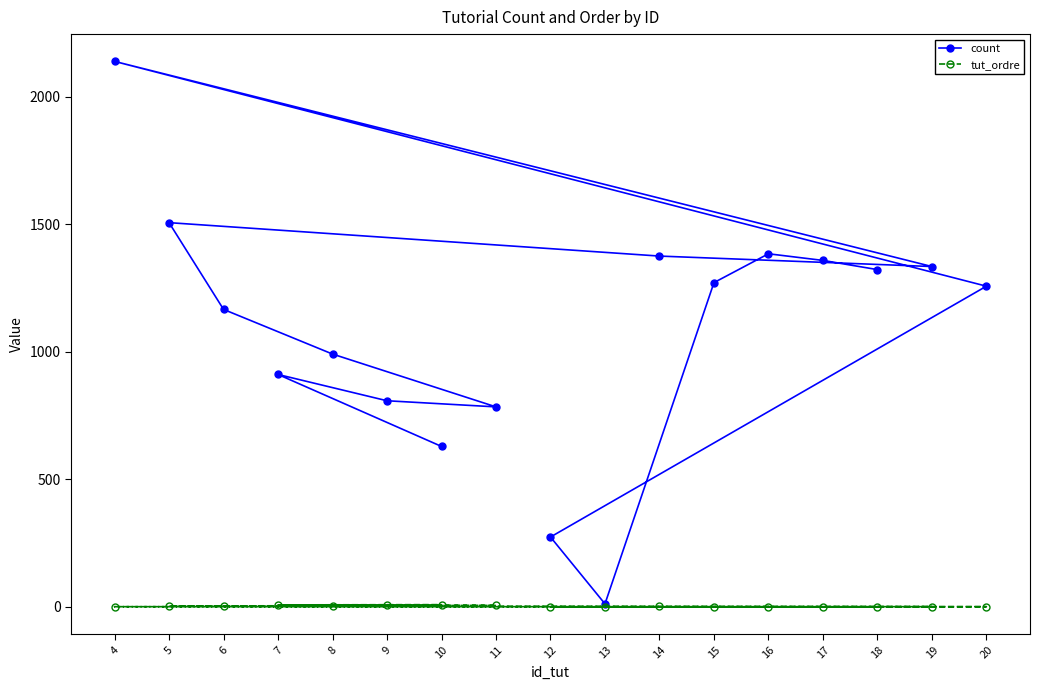

How many series are shown in this chart?

2